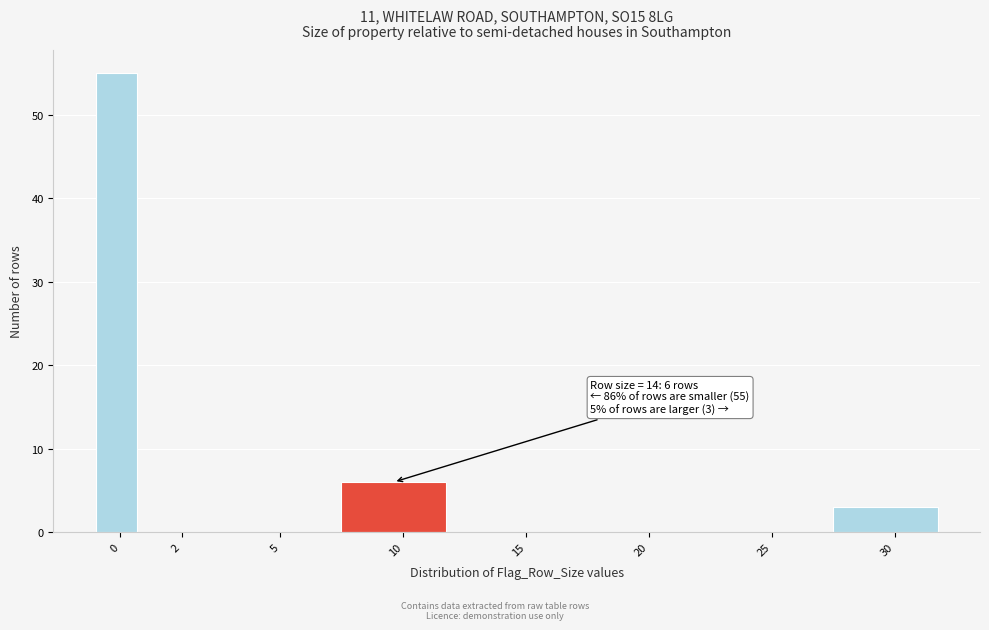

Reading left to right, list all the values displayed in this chart.

0=55	2=0	5=0	10=6	15=0	20=0	25=0	30=3